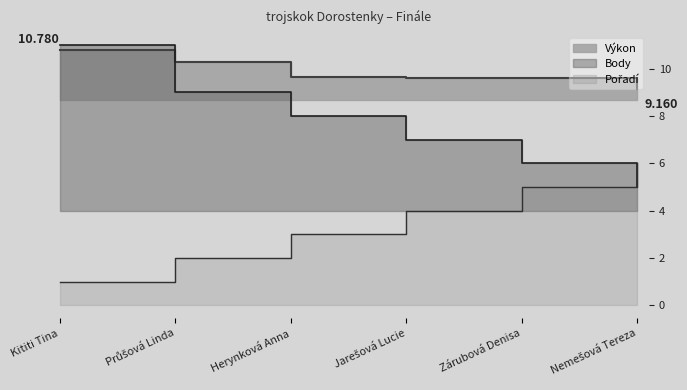

Reading left to right, extract all data points from this chart.

Pořadí: Kititi Tina=1.0	Průšová Linda=2.0	Herynková Anna=3.0	Jarešová Lucie=4.0	Zárubová Denisa=5.0	Nemešová Tereza=6.0
Výkon: Kititi Tina=10.8	Průšová Linda=10.3	Herynková Anna=9.6	Jarešová Lucie=9.6	Zárubová Denisa=9.6	Nemešová Tereza=9.2
Body: Kititi Tina=11.0	Průšová Linda=9.0	Herynková Anna=8.0	Jarešová Lucie=7.0	Zárubová Denisa=6.0	Nemešová Tereza=5.0